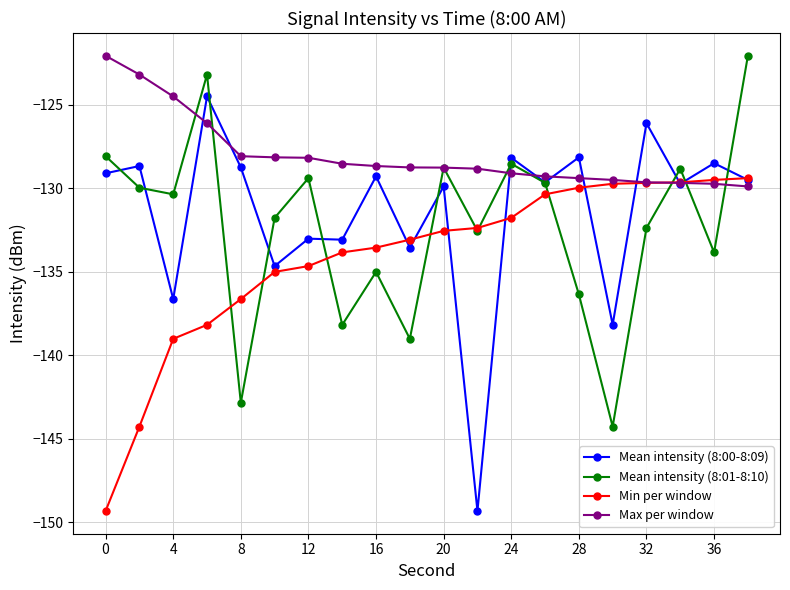

True or false: Mean intensity (8:00-8:09) has more than 1 points higher than both neighbors.

True